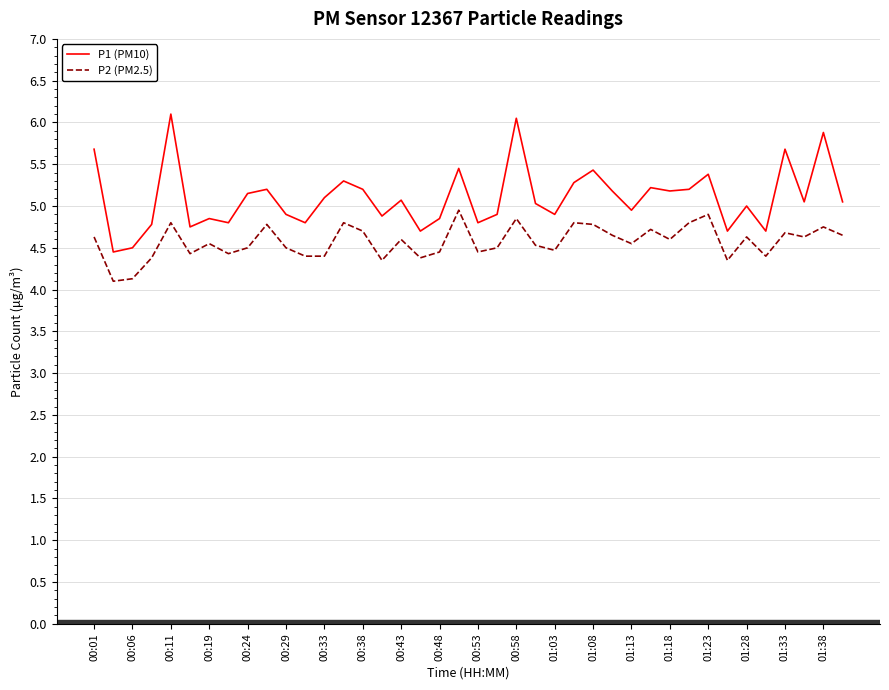

Which series has the largest range (max minus min)?

P1 (PM10)